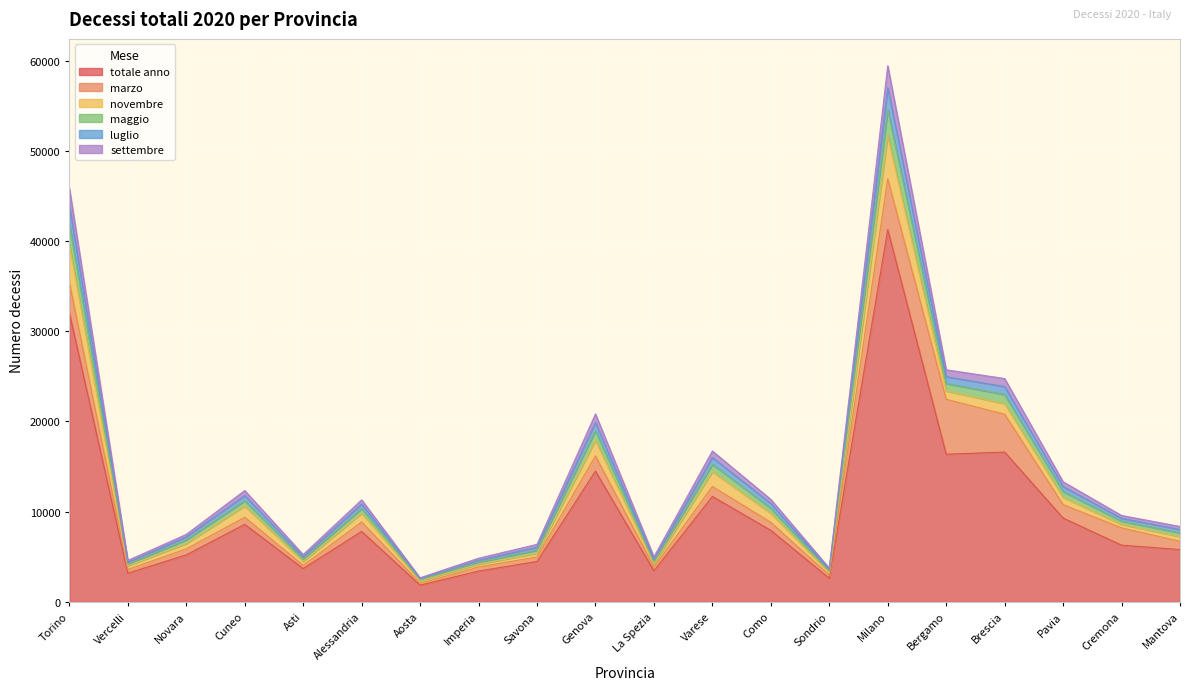

Count the number of categories in the chart.

20